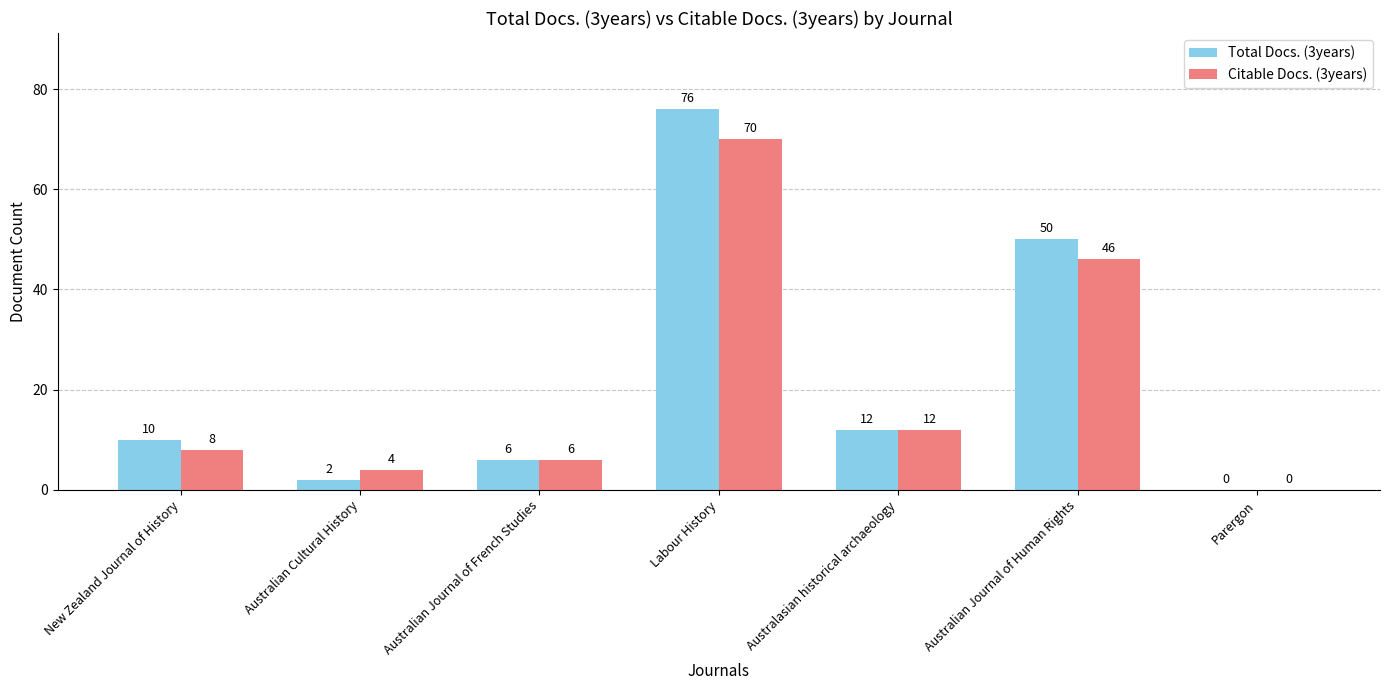

Reading left to right, extract all data points from this chart.

Total Docs. (3years): New Zealand Journal of History=10	Australian Cultural History=2	Australian Journal of French Studies=6	Labour History=76	Australasian historical archaeology=12	Australian Journal of Human Rights=50	Parergon=0
Citable Docs. (3years): New Zealand Journal of History=8	Australian Cultural History=4	Australian Journal of French Studies=6	Labour History=70	Australasian historical archaeology=12	Australian Journal of Human Rights=46	Parergon=0